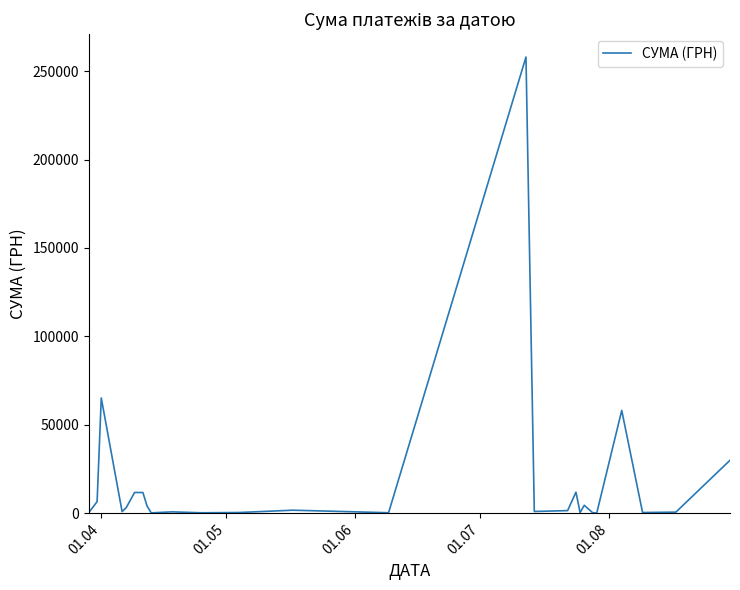

What is the greatest value displayed?

258001.8